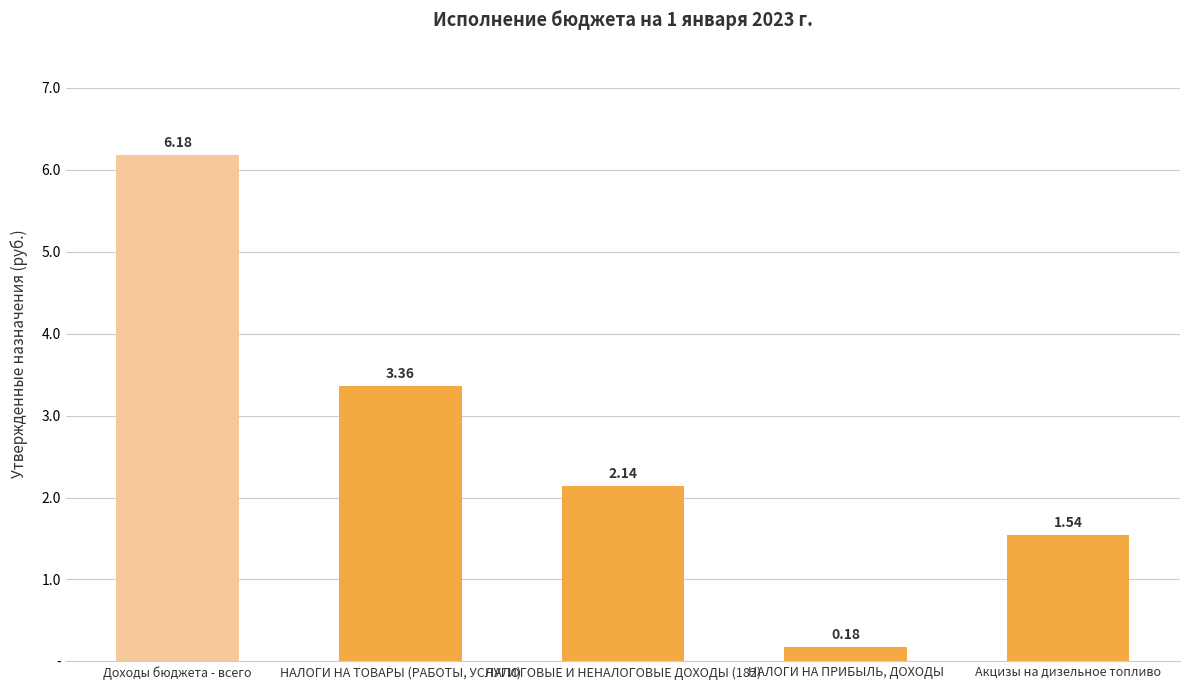

What position from the left is НАЛОГИ НА ПРИБЫЛЬ, ДОХОДЫ?

4